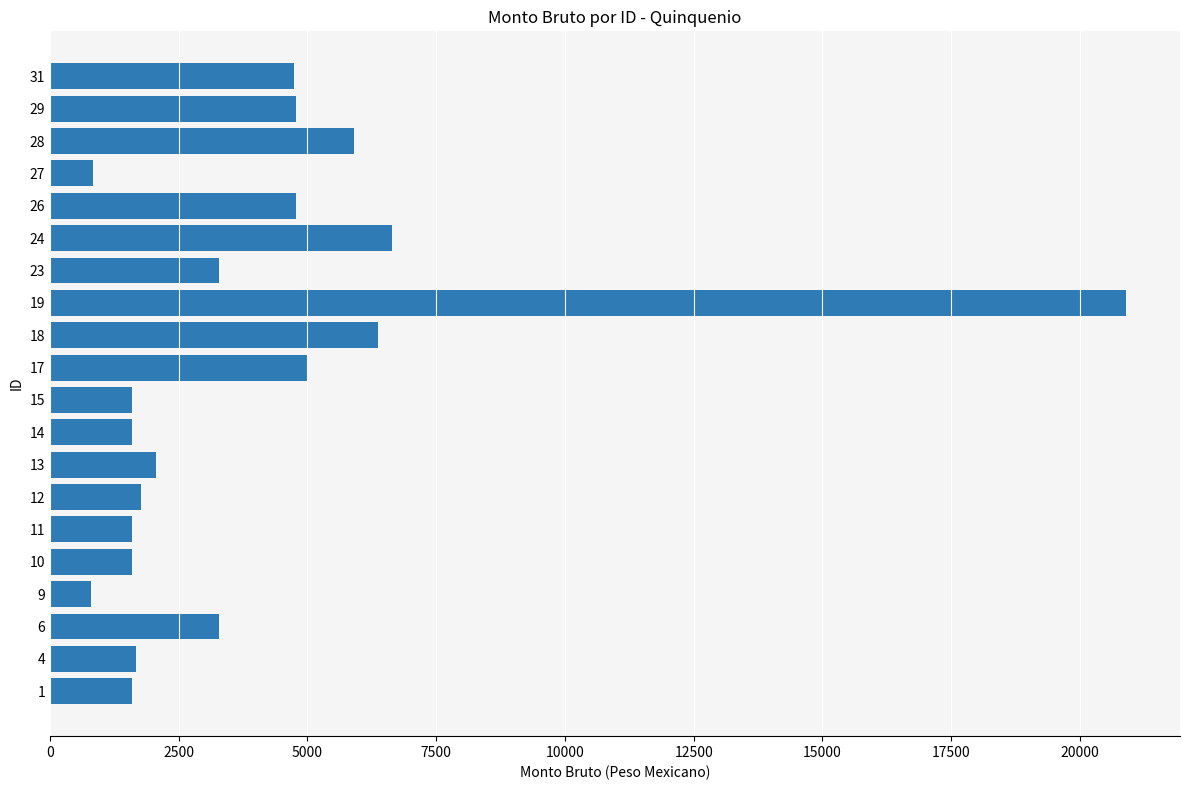

What is the change in value from 15 to 24?

+5054.3